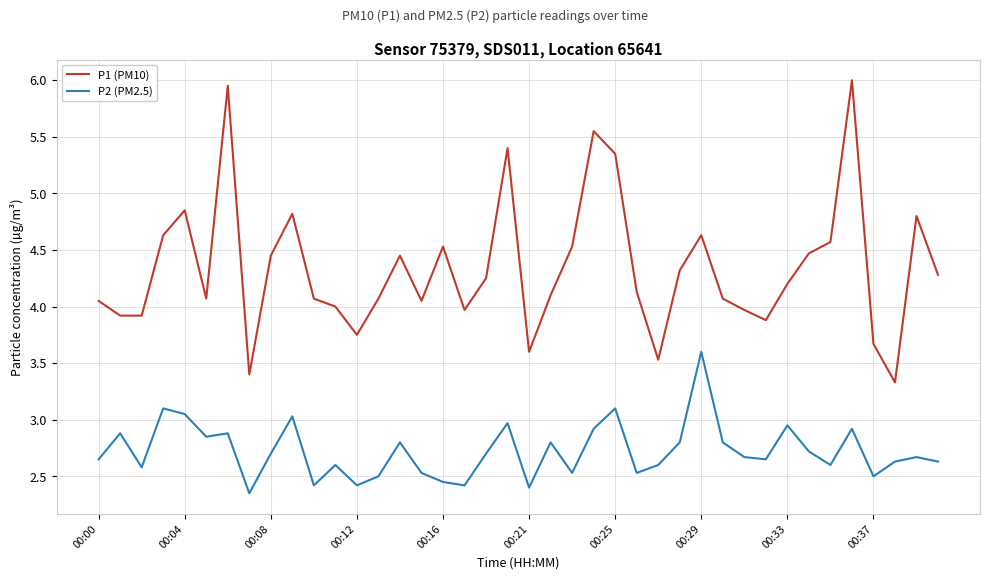

What is the difference between the maximum and minimum values in the P1 (PM10) series?

2.7